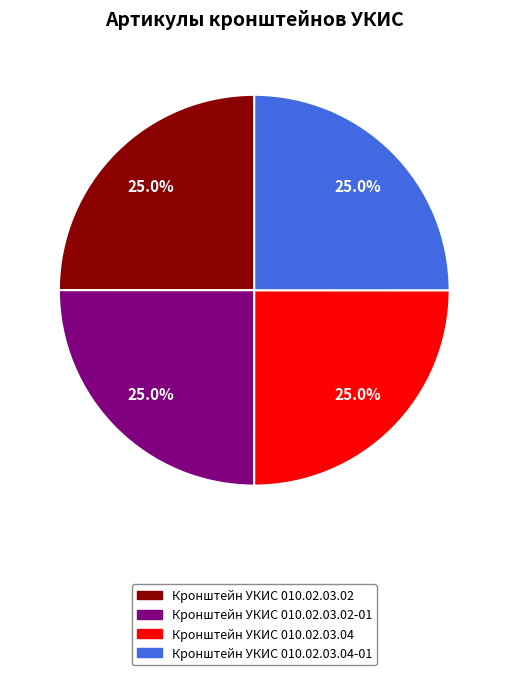

Is there any slice that represents more than half of the pie?

No